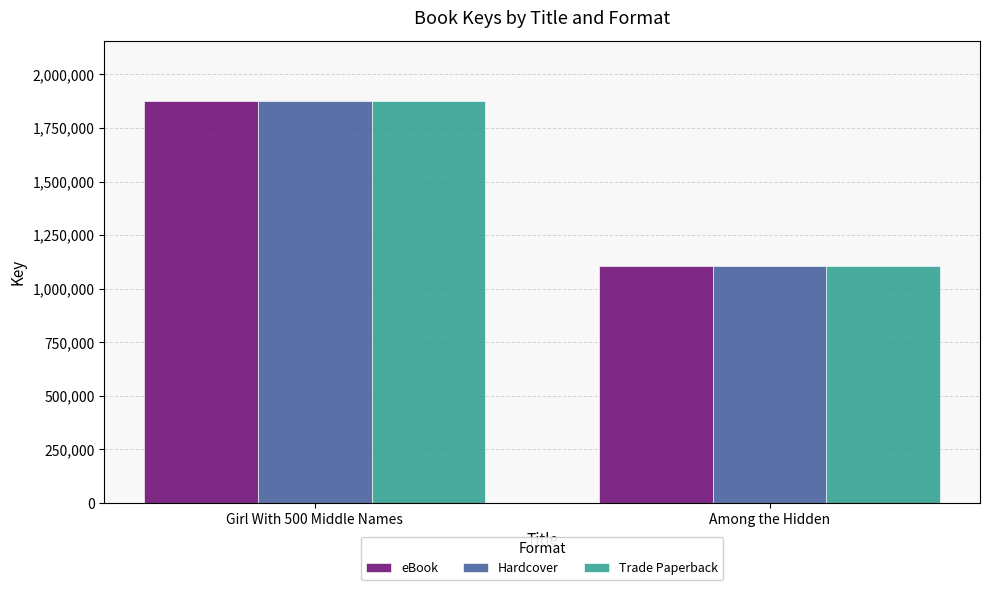

What is the highest value of the eBook series?

1876178